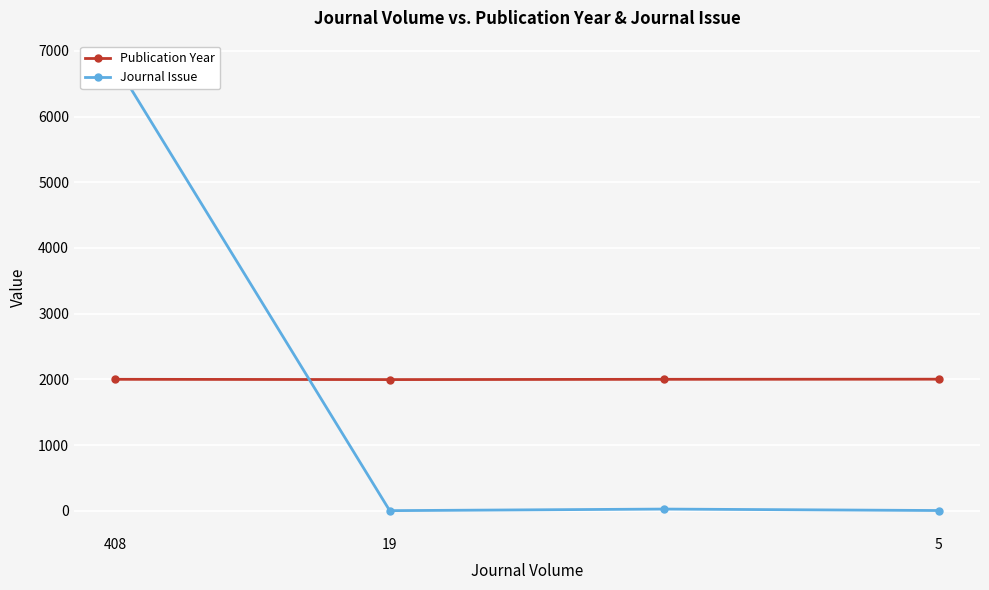

True or false: Publication Year has more than 1 interior local peaks.

False